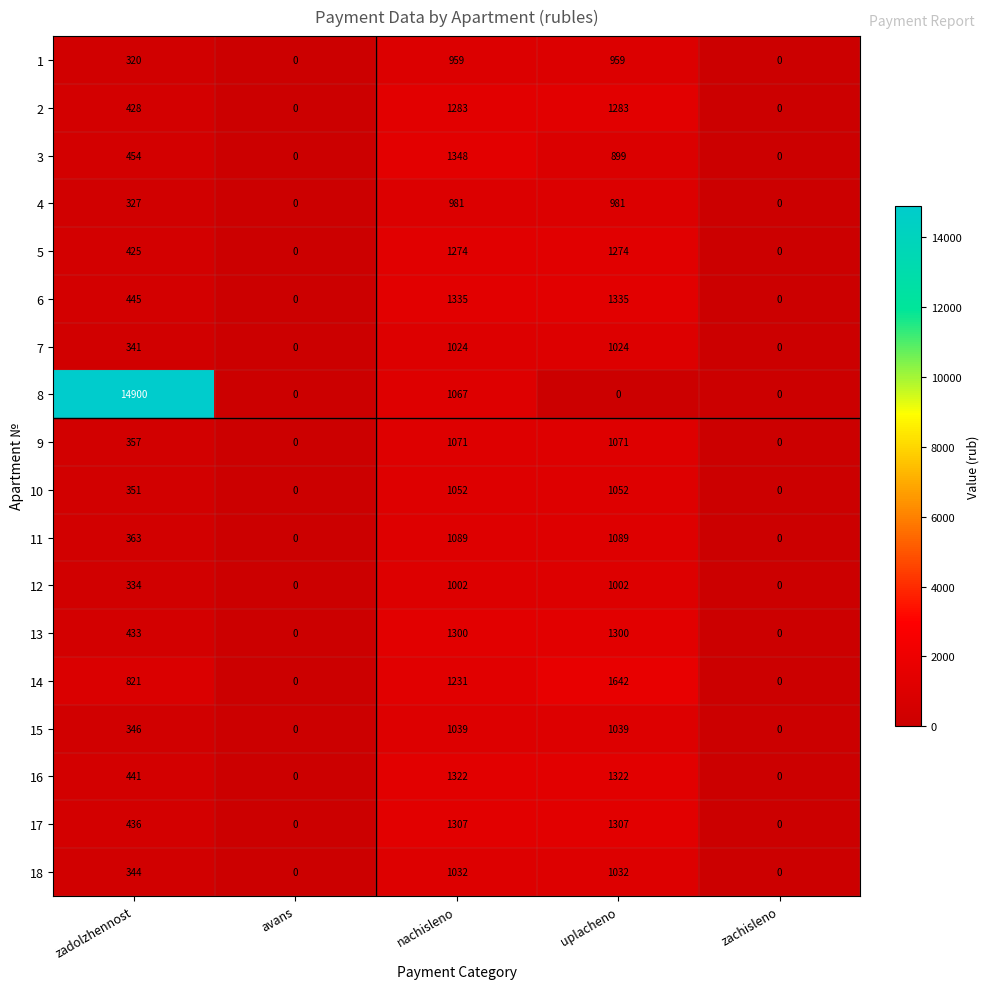

Where is 4 nearest to the value 490?

zadolzhennost